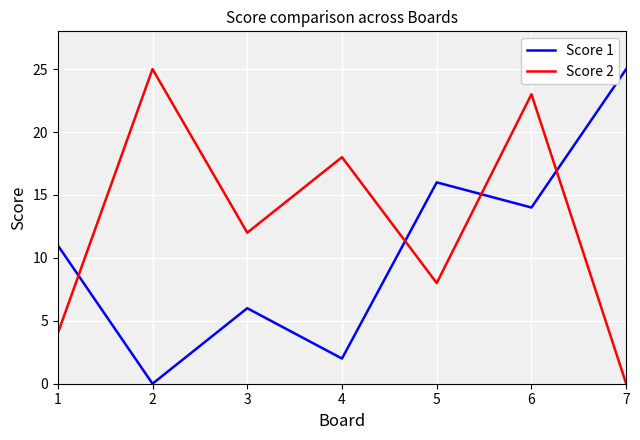

Rank the series at 3 from highest to lowest value.

Score 2, Score 1